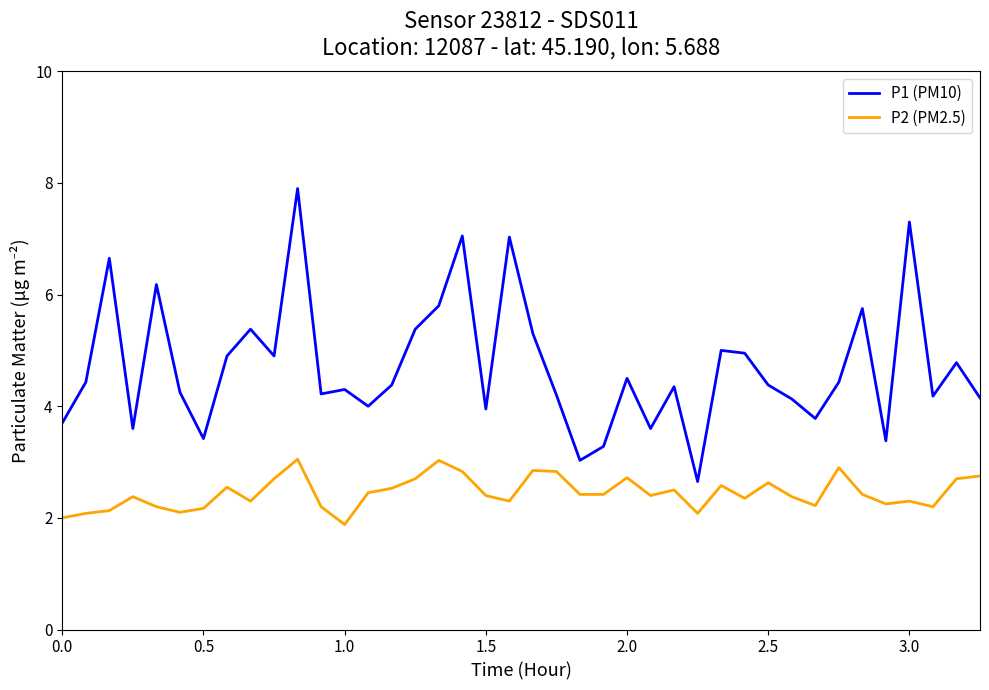

In P1 (PM10), how many points are lower than both neighbors (excluding endpoints)?

12